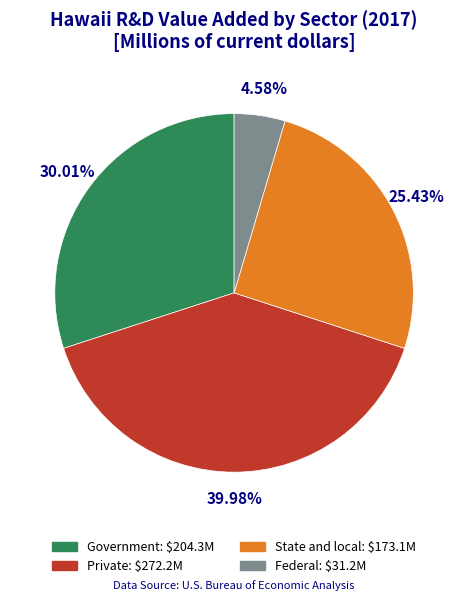

Combined, what portion of the pie is Private and Government?

70.0%